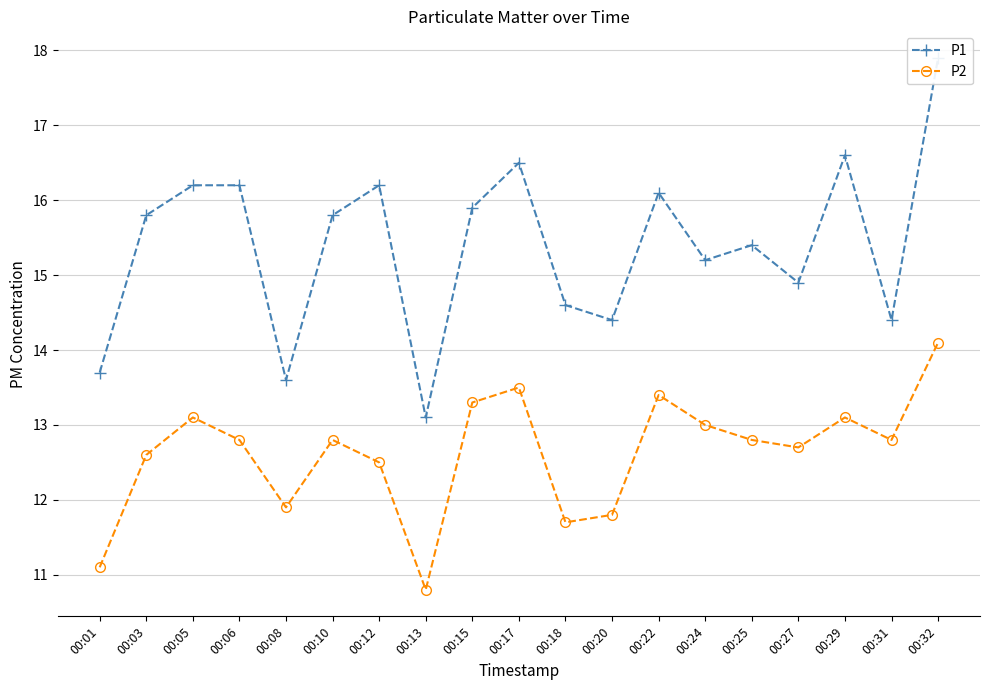

Where is P2 nearest to the value 12?

00:08